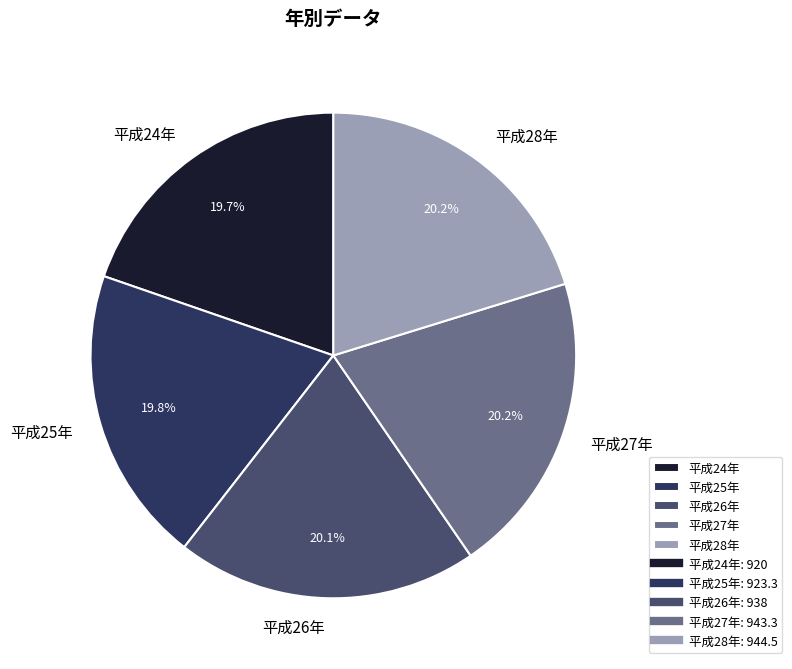

Is there a majority slice in this chart?

No